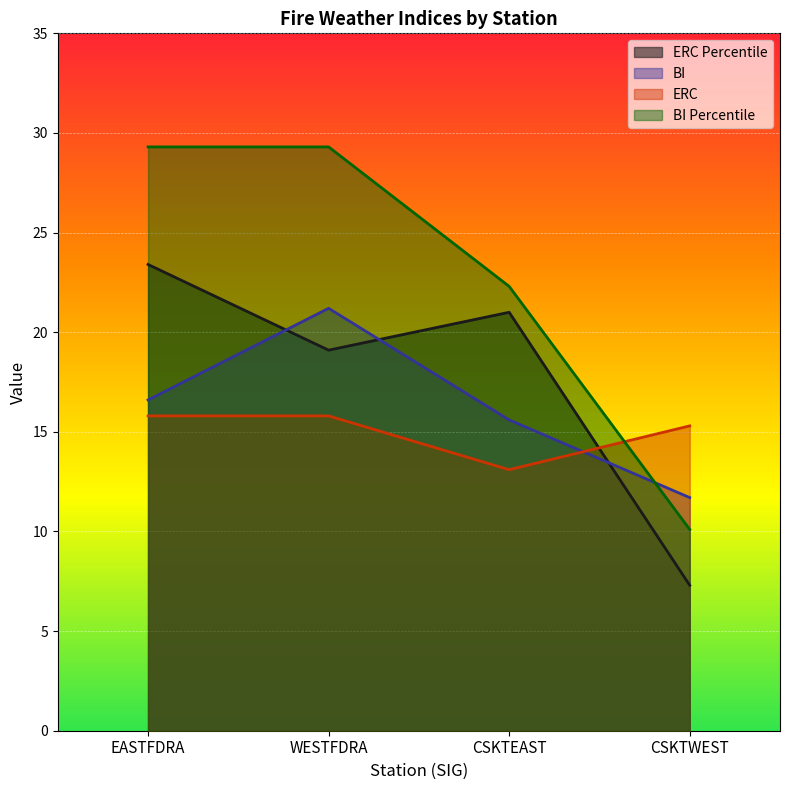

What is the sum of the BI values at CSKTWEST and EASTFDRA?

28.3